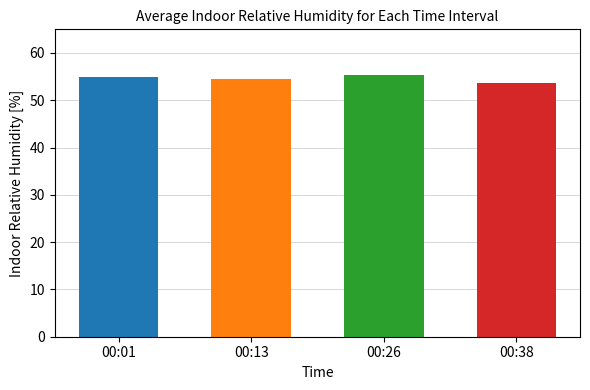

Reading left to right, list all the values displayed in this chart.

00:01=54.9	00:13=54.4	00:26=55.3	00:38=53.6